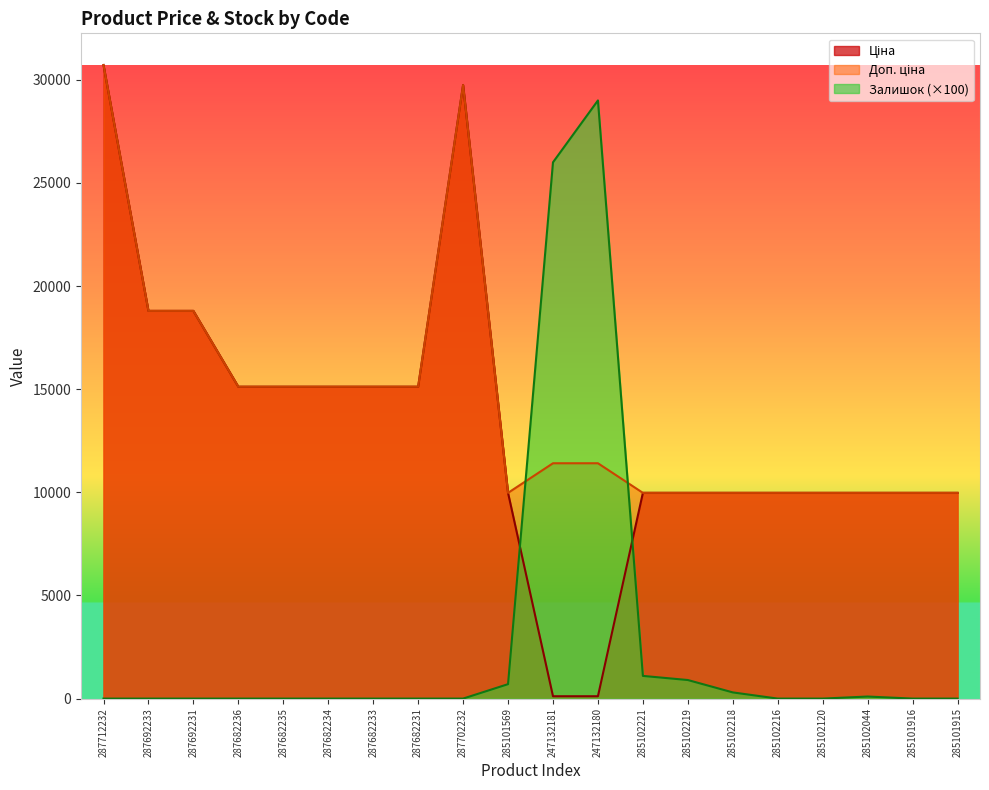

Which series ends up on top after the final intersection of Ціна and Залишок?

Ціна